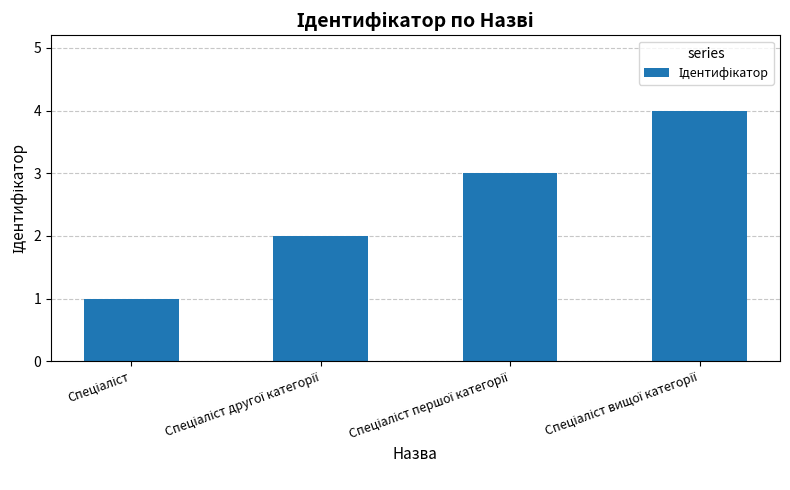

Reading right to left, transcribe all the data shown in this chart.

4	3	2	1